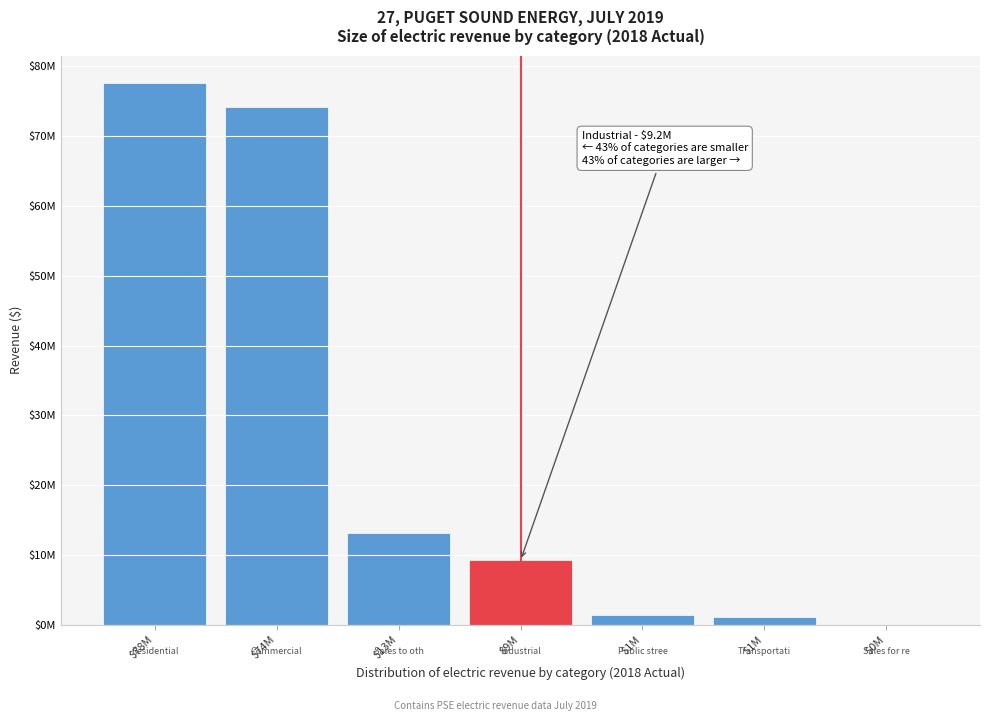

Are the bars horizontal?

No